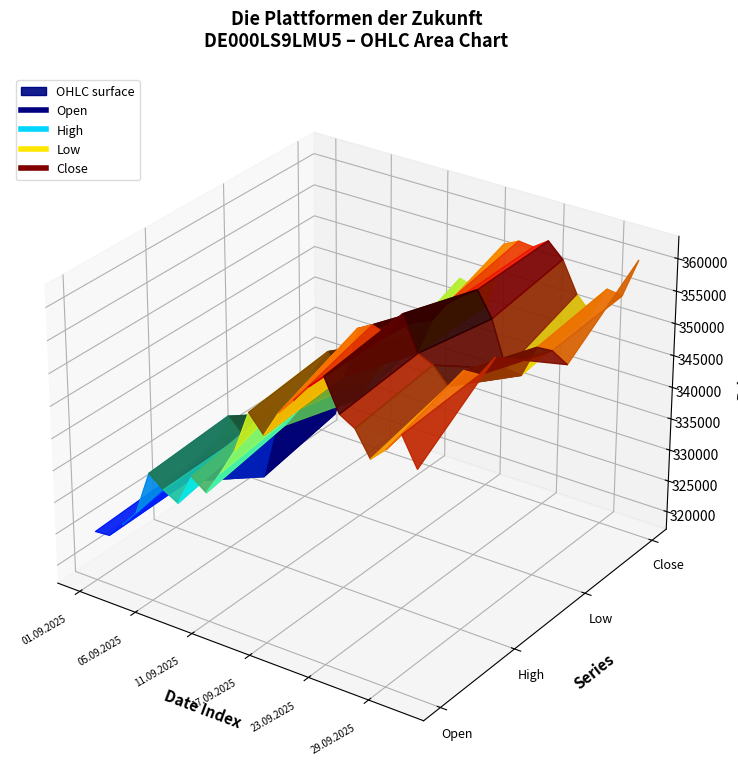

Where is the first local maximum for Low?

10.09.2025